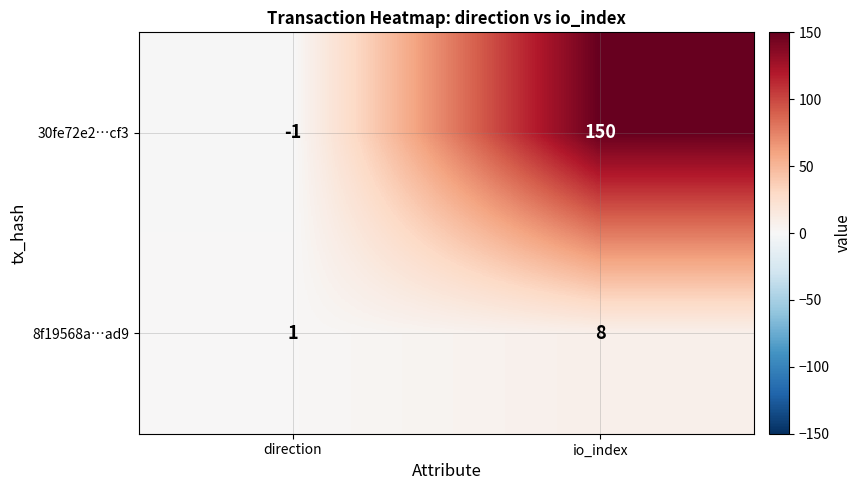

What is the maximum value shown in the chart?

150